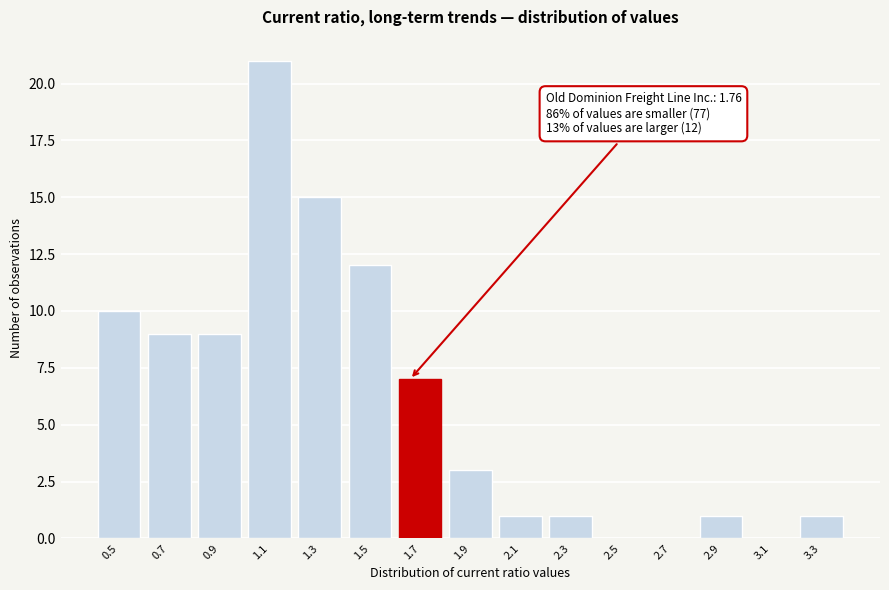

Reading left to right, list all the values displayed in this chart.

0.5=10	0.7=9	0.9=9	1.1=21	1.3=15	1.5=12	1.7=7	1.9=3	2.1=1	2.3=1	2.5=0	2.7=0	2.9=1	3.1=0	3.3=1